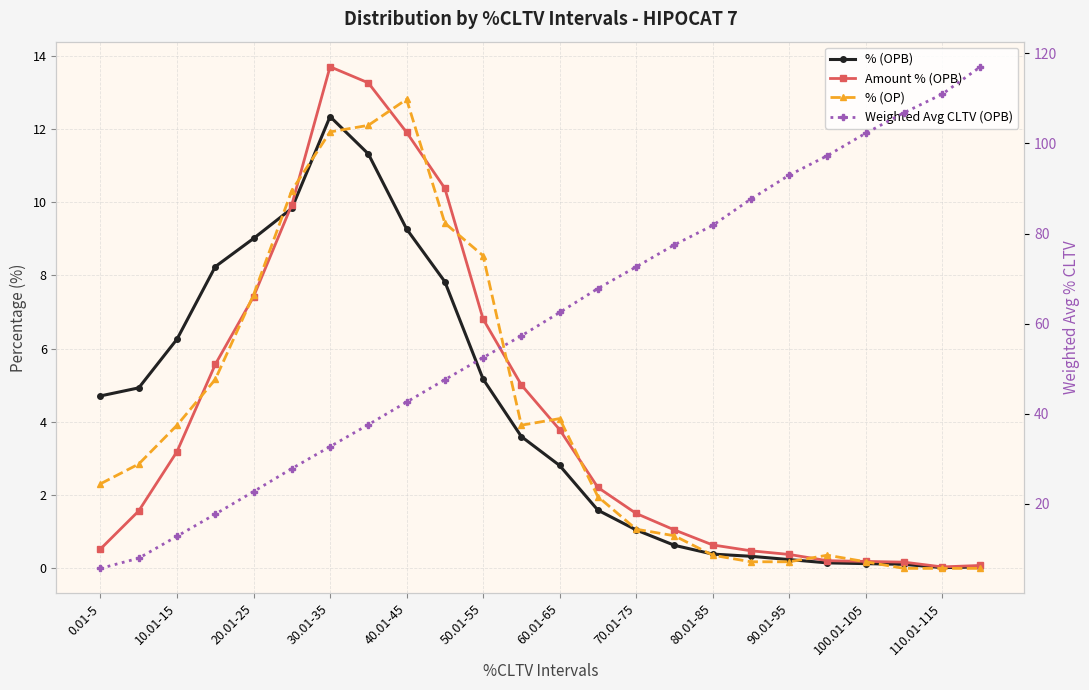

Is the value of % (OPB) at 14 greater than the value of % (OP) at 10.01-15?

No